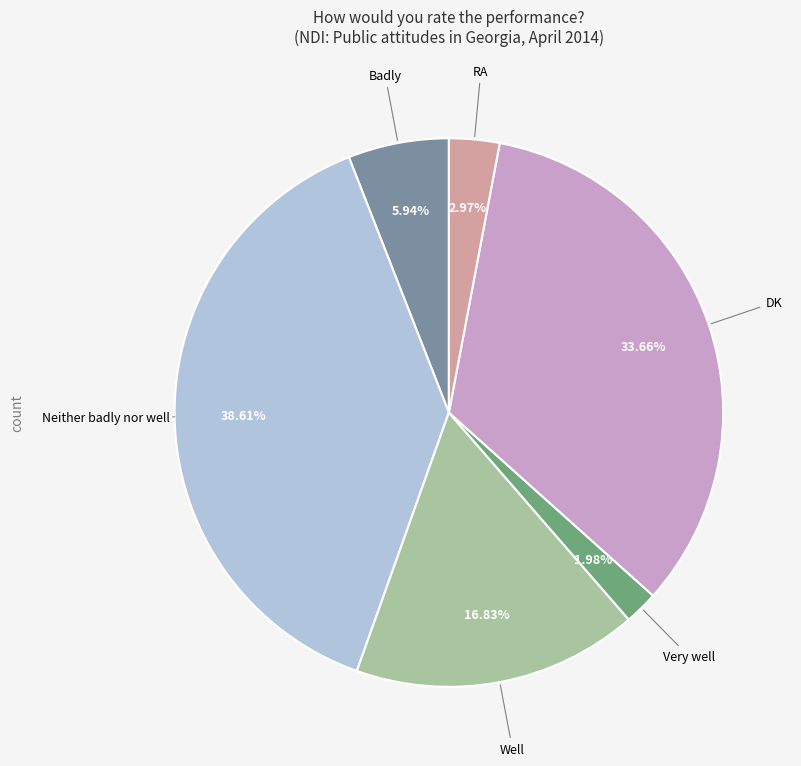

Is there a majority slice in this chart?

No